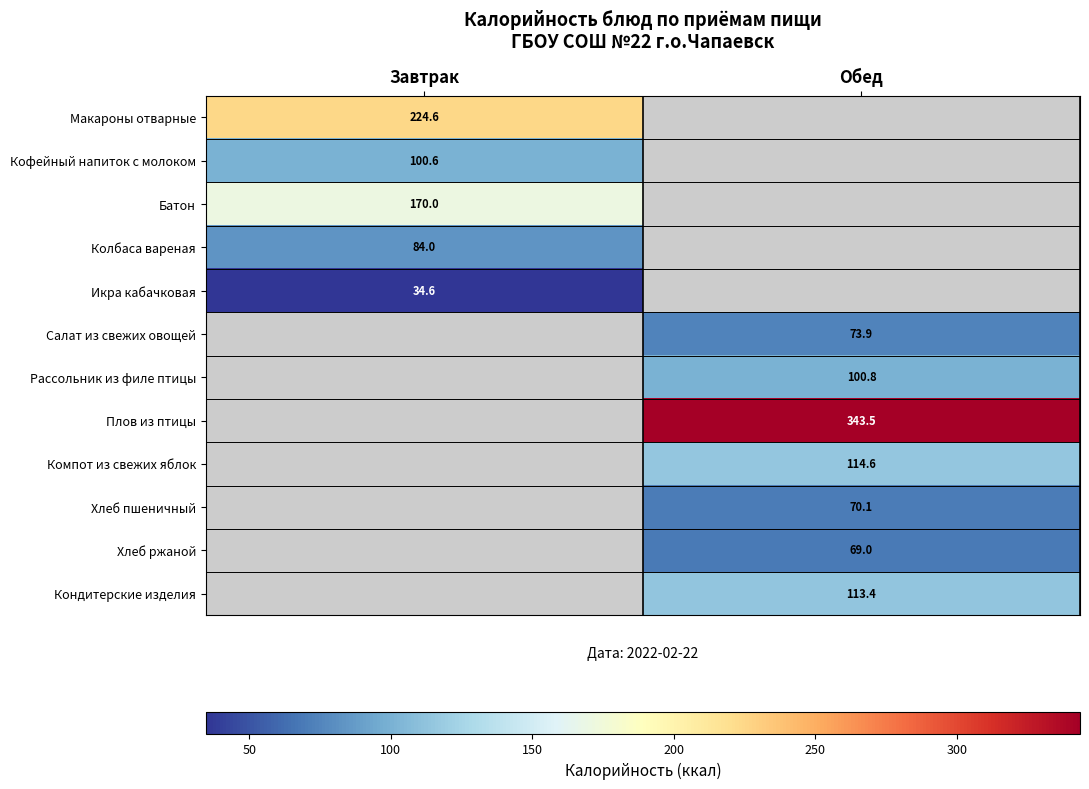

True or false: Батон has a value of 170.0 at Завтрак.

True